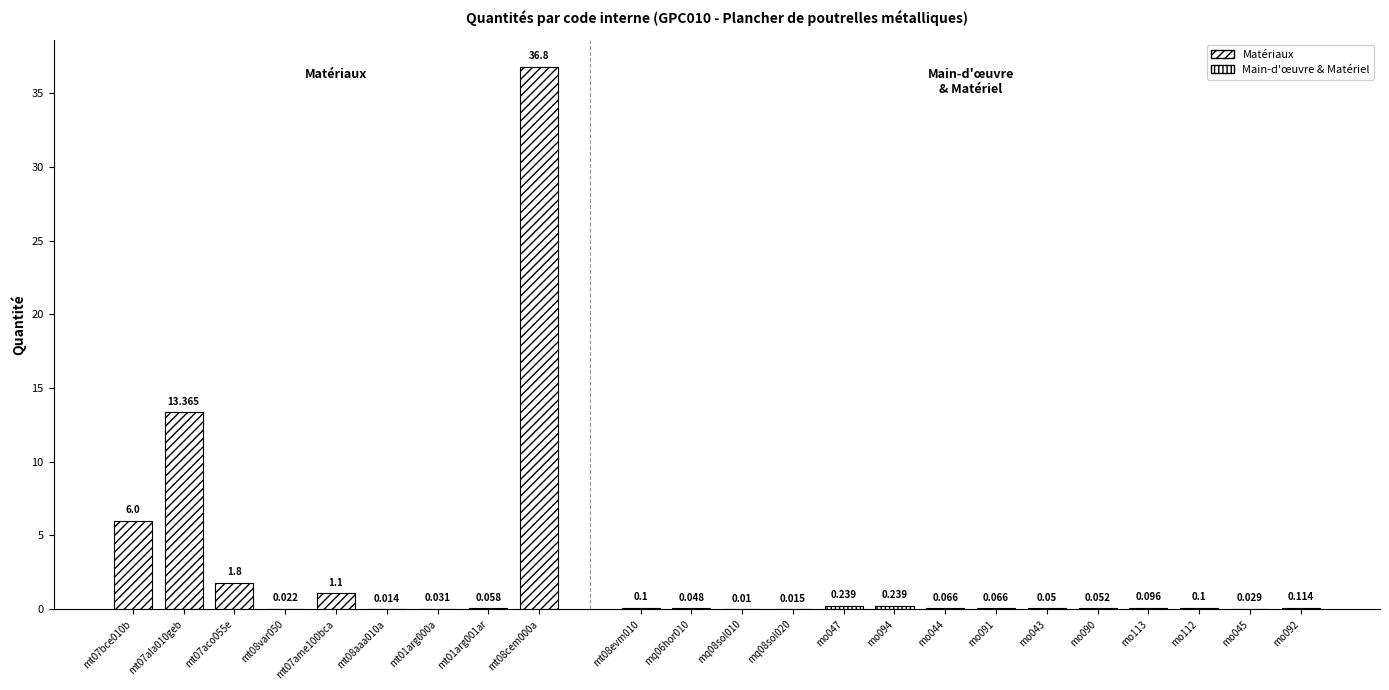

Are the bars horizontal?

No